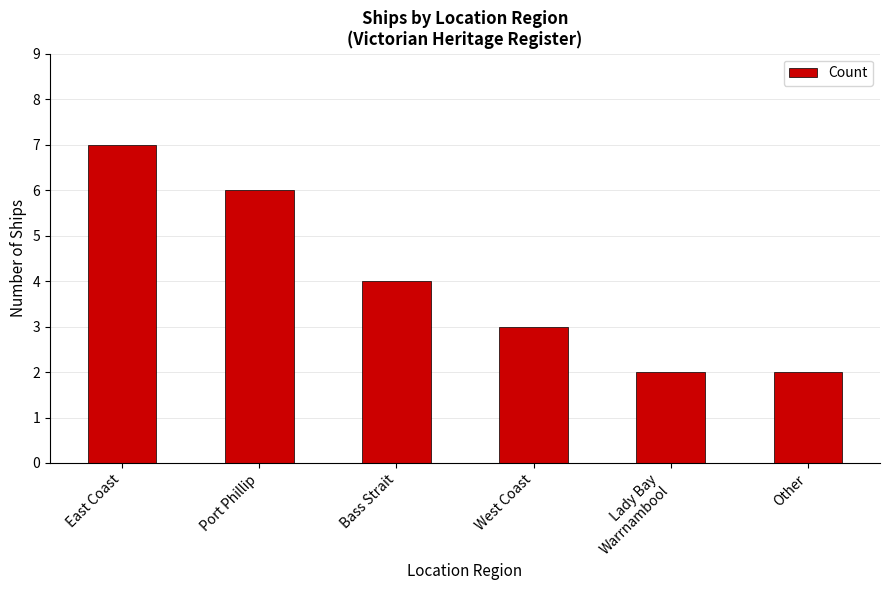

What is the change in value from West Coast to Lady Bay
Warrnambool?

-1